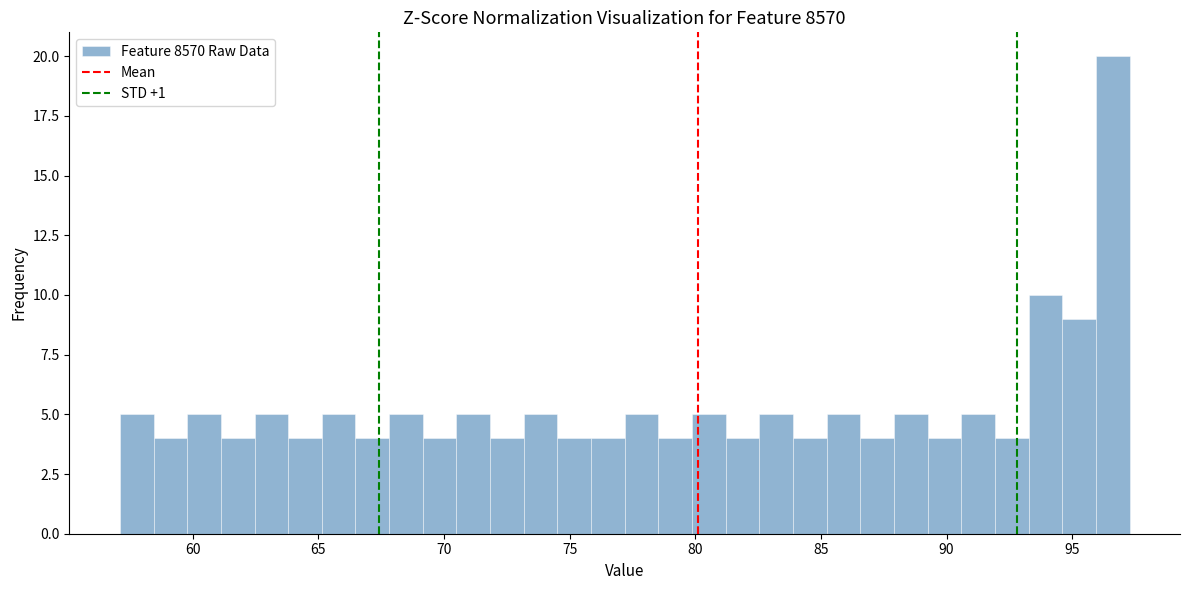

Around what value on the x-axis is the tallest bar? Give the approximate position of its centre, as read against the axis.

96.5